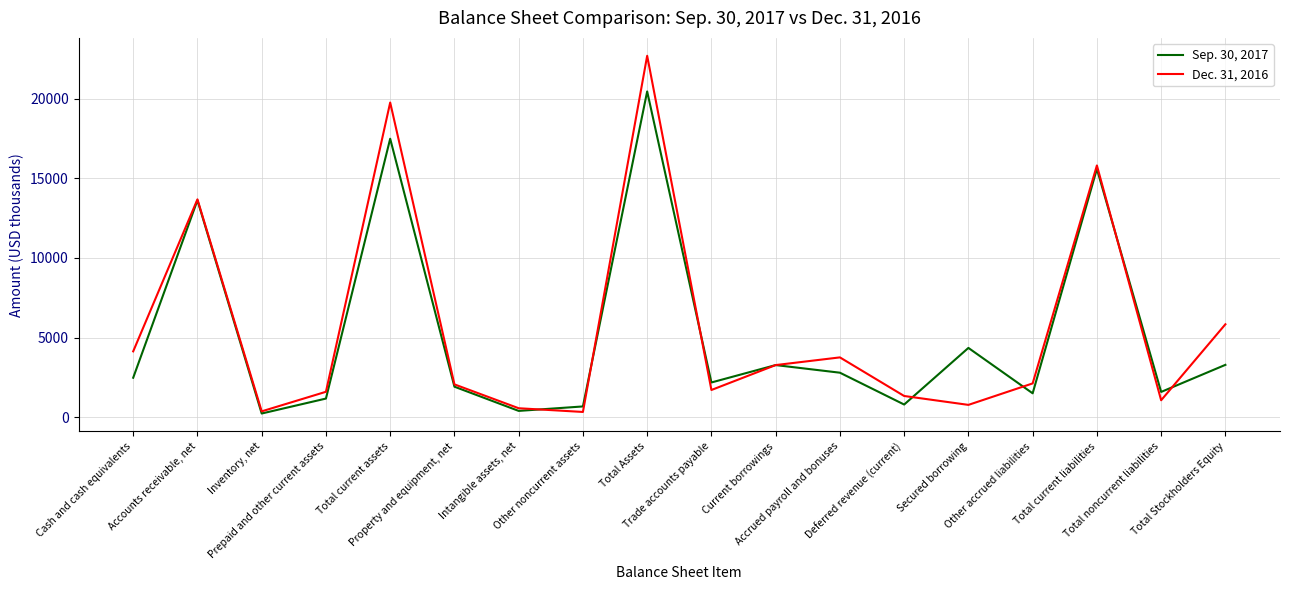

List the series in order of their overall mean, highest first.

Dec. 31, 2016, Sep. 30, 2017